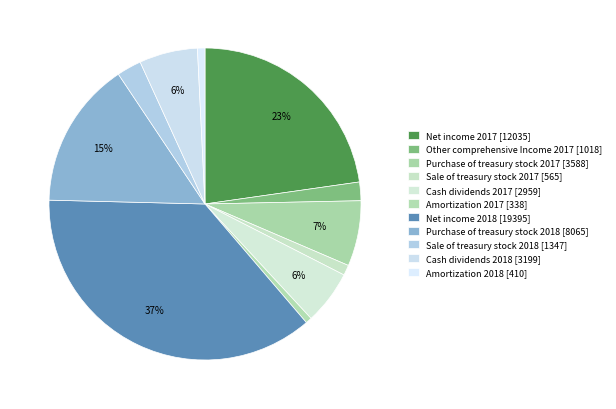

Rank the categories by value from lowest to highest.

Amortization 2017, Amortization 2018, Sale of treasury stock 2017, Other comprehensive Income 2017, Sale of treasury stock 2018, Cash dividends 2017, Cash dividends 2018, Purchase of treasury stock 2017, Purchase of treasury stock 2018, Net income 2017, Net income 2018